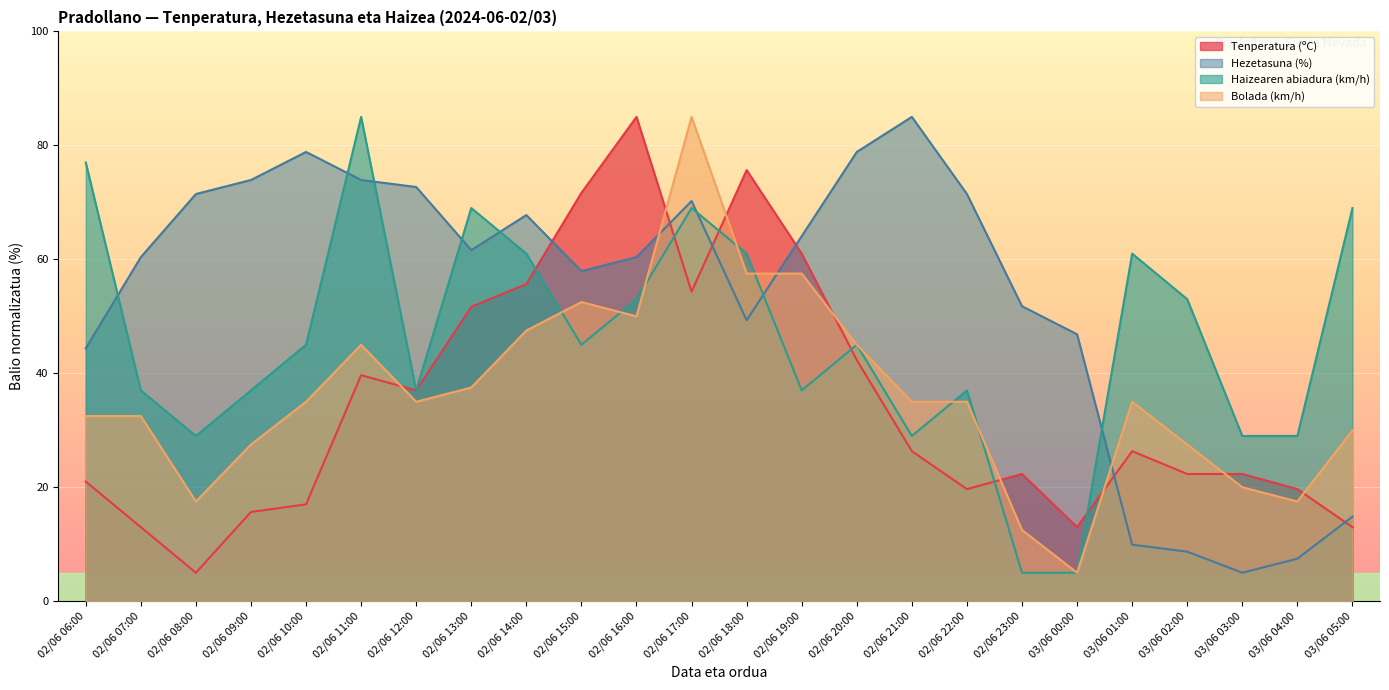

What is the maximum value shown in the chart?

85.0